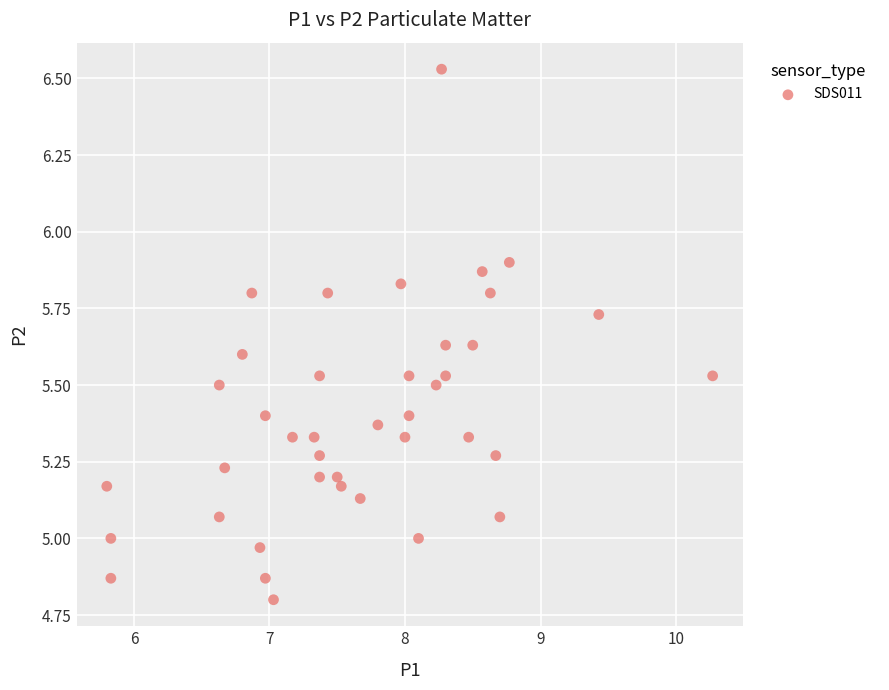

What is the range of X values (max minus min)?

4.5